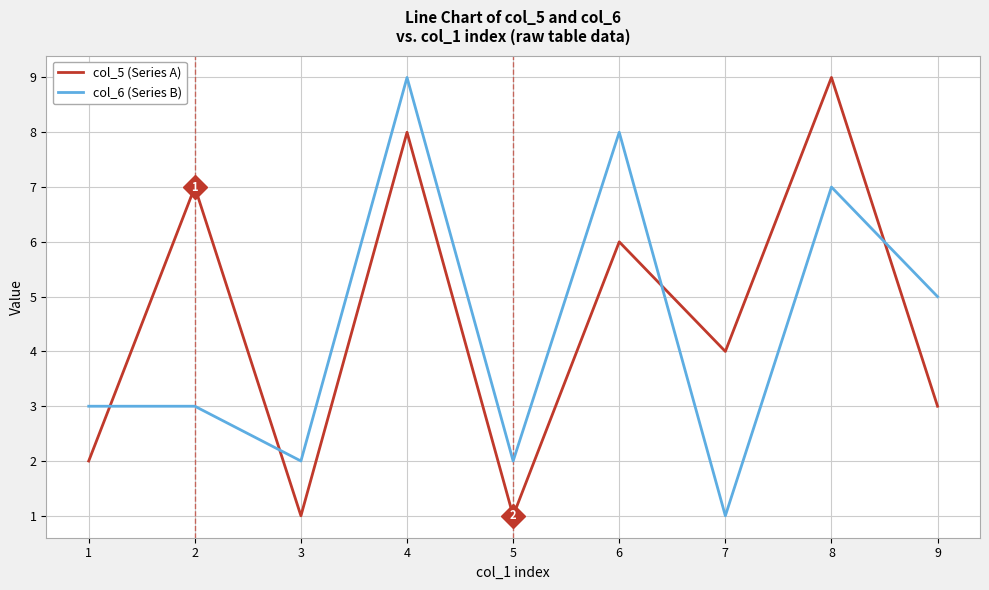

How many col_6 (Series B) values are between 2 and 7?

6